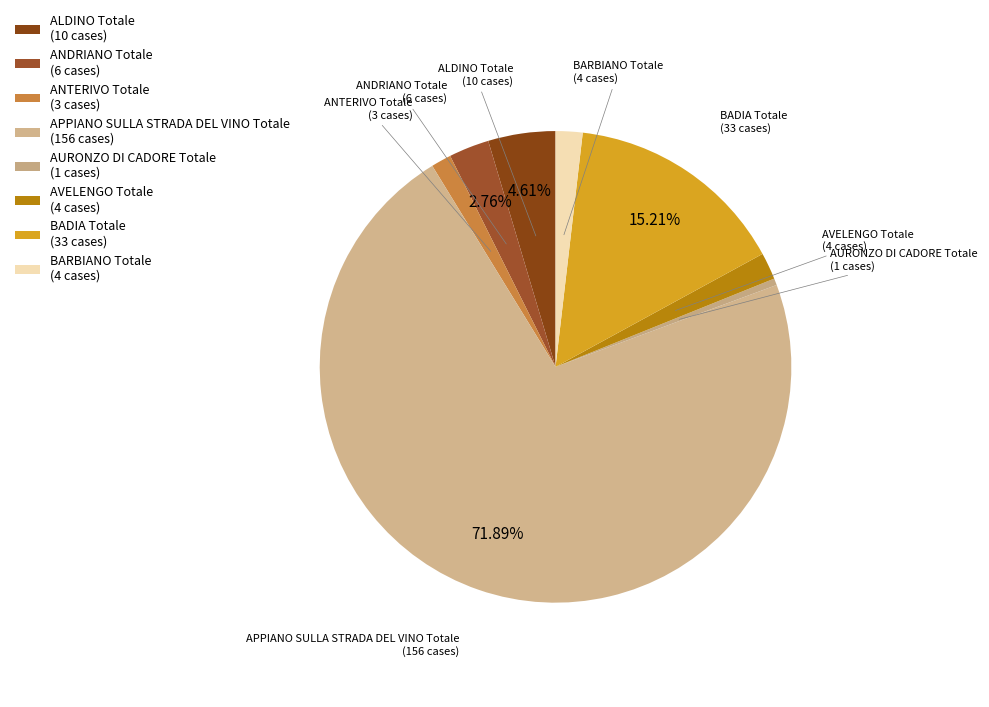

How many segments does this pie chart have?

8